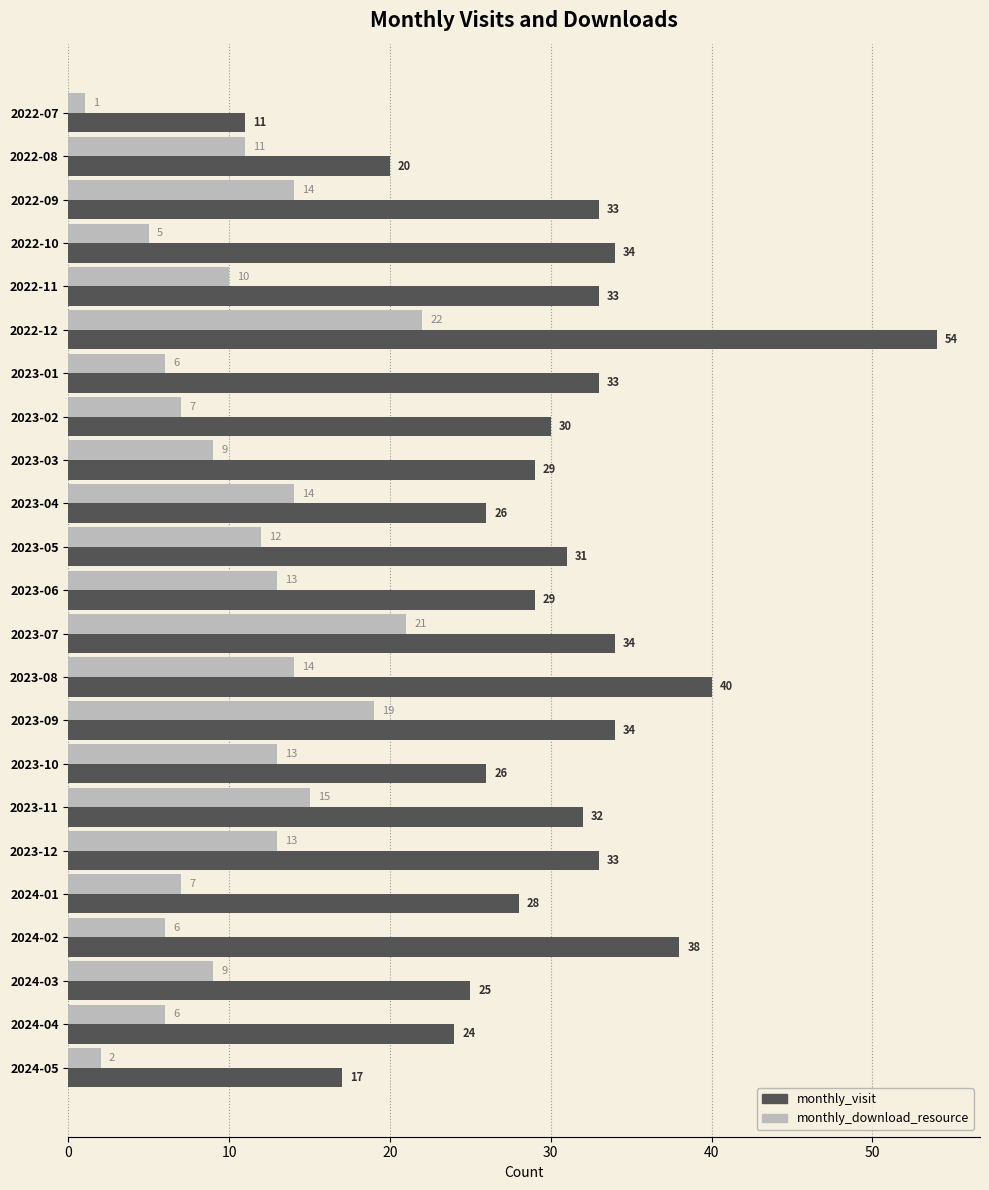

Which series has the largest total across all categories?

monthly_visit